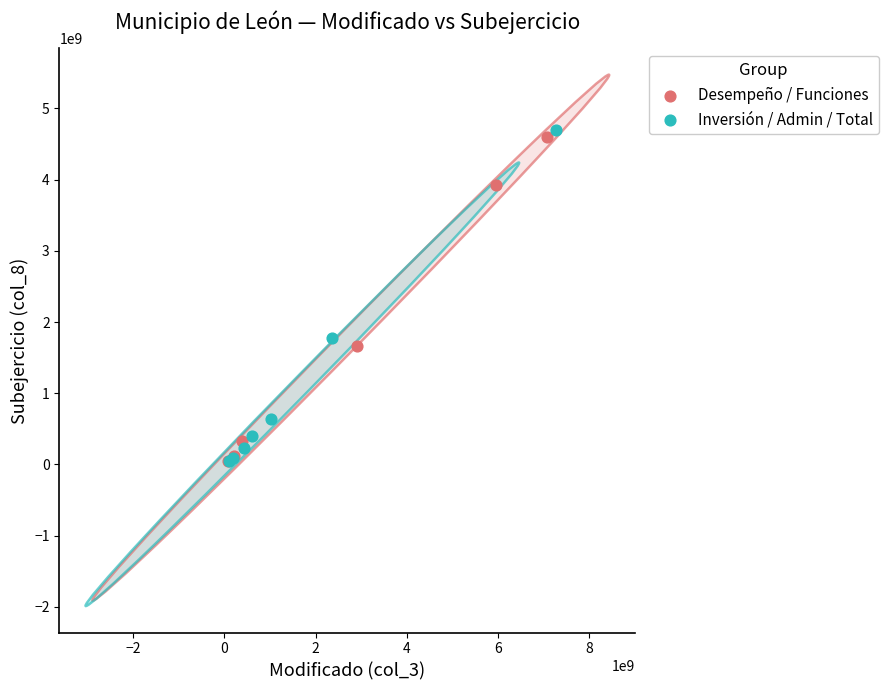

Which series contains the highest Y value?

Inversión / Admin / Total